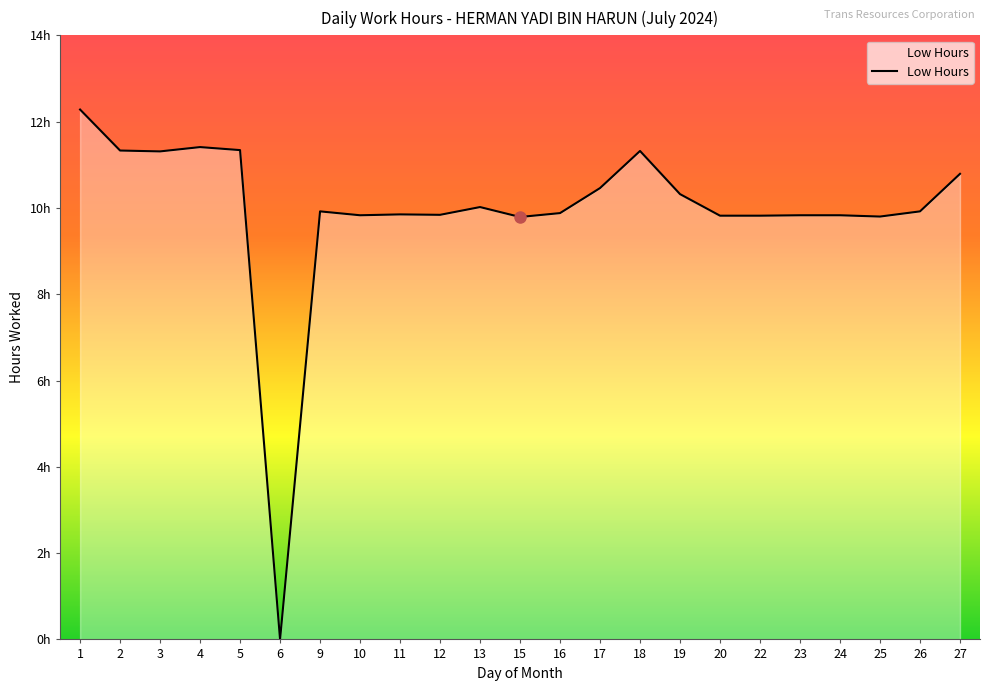

What is the greatest value displayed?

12.3